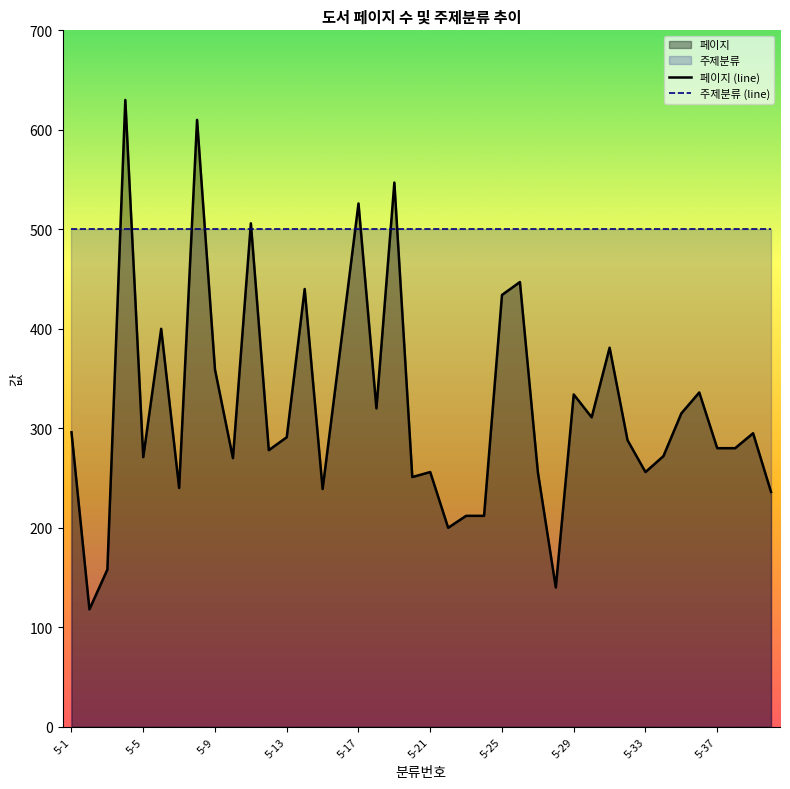

True or false: 주제분류 (line) has a value of 700 at 22.

False